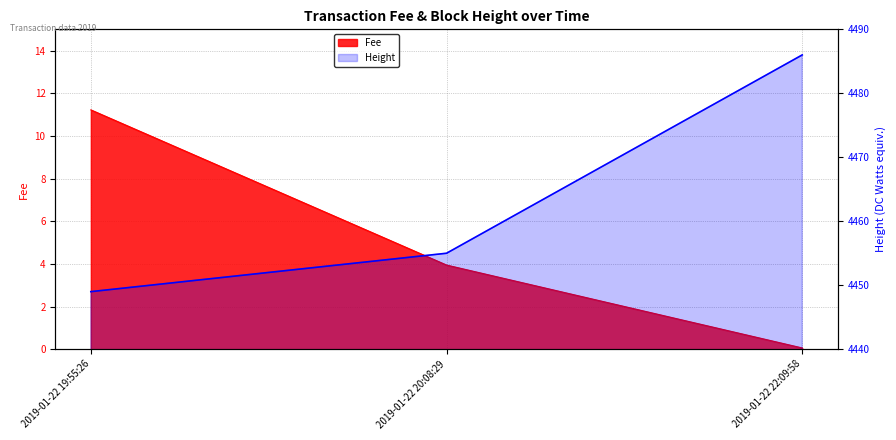

What position from the right is 2019-01-22 20:08:29?

2